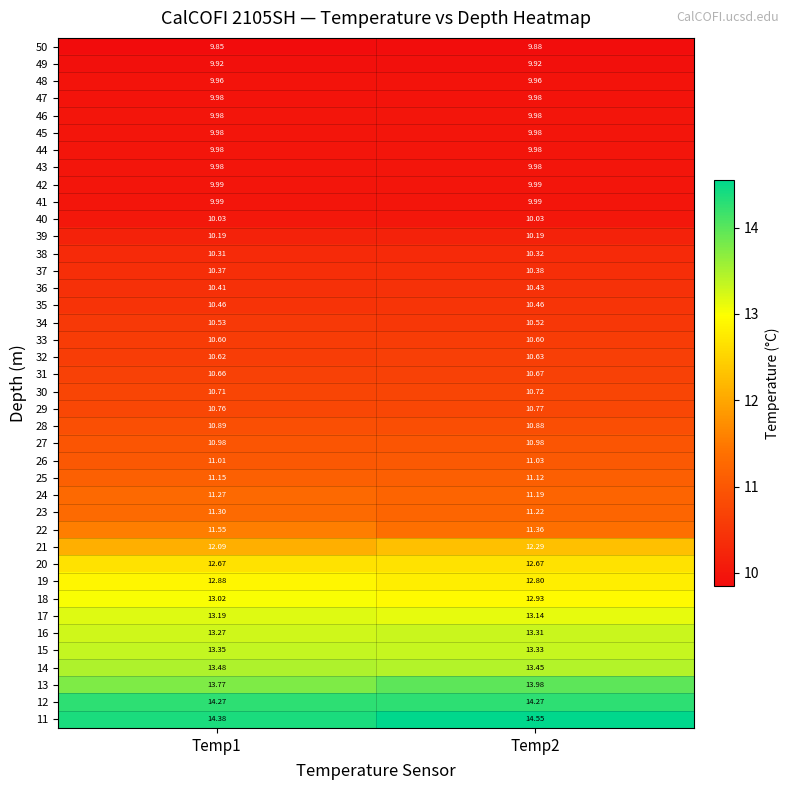

Is the value of 36 at Temp2 greater than the value of 39 at Temp1?

Yes